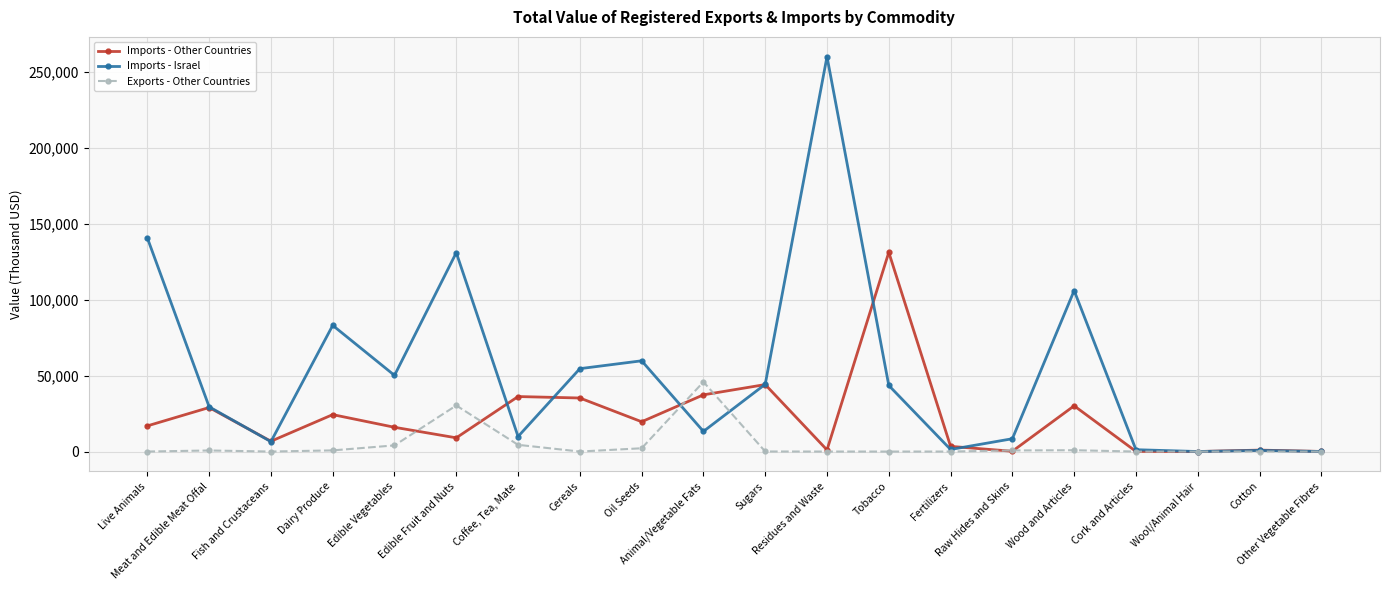

What is the total value across all series at Cork and Articles?

1295